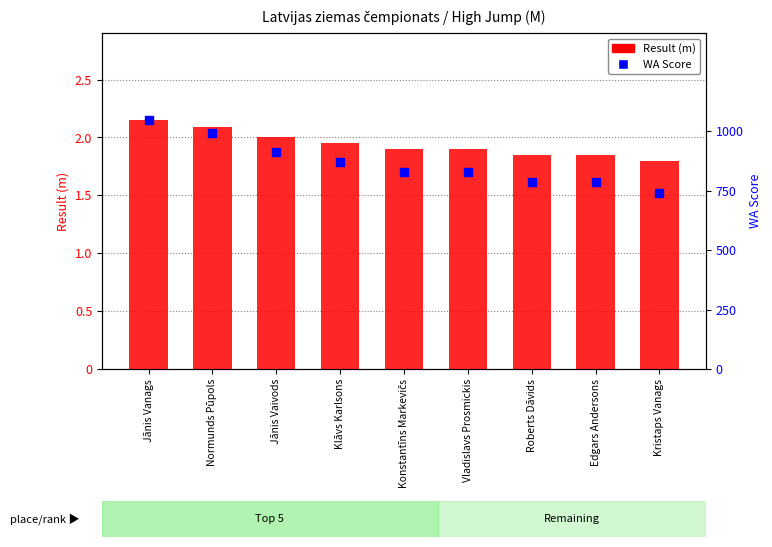

At how many categories does at least one series exceed 755?

8